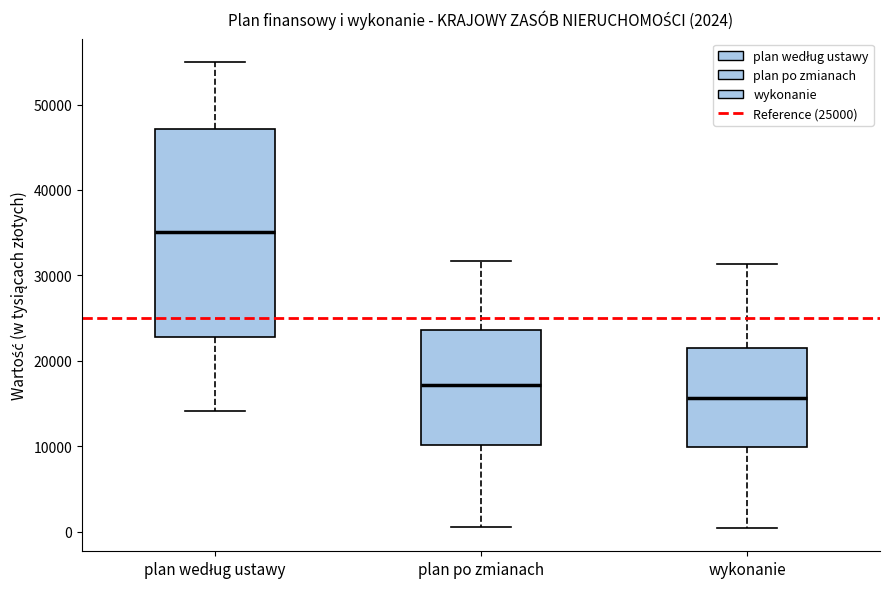

Which box's median line is the lowest?

wykonanie